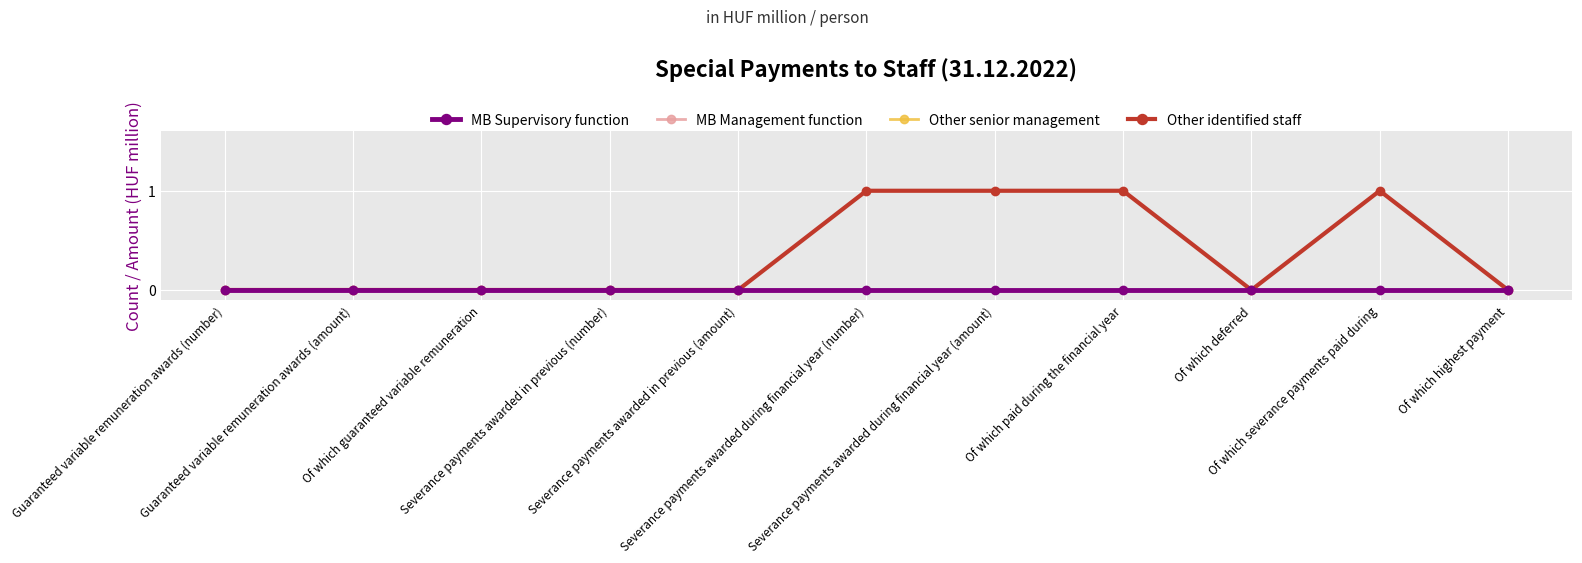

Does the chart have visible grid lines?

Yes